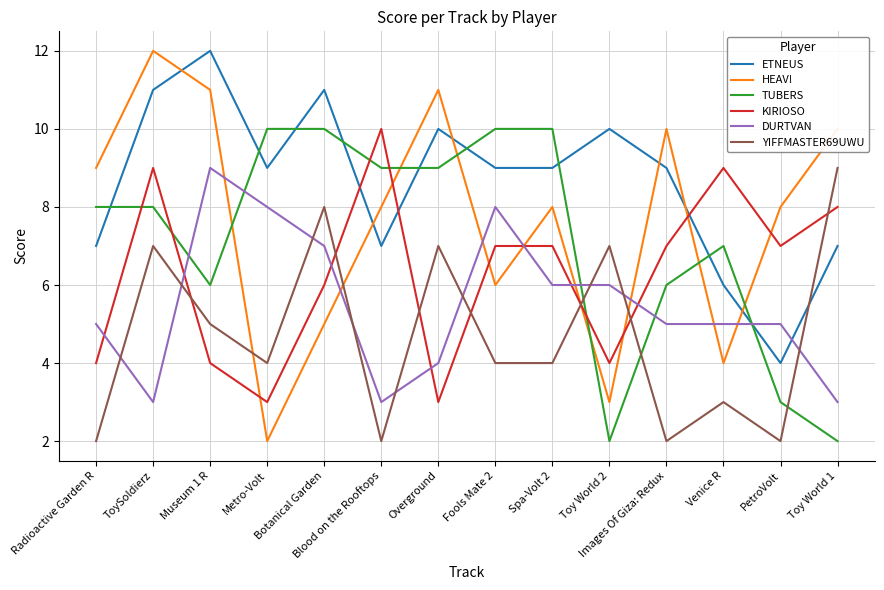

What is the highest value of the HEAV! series?

12